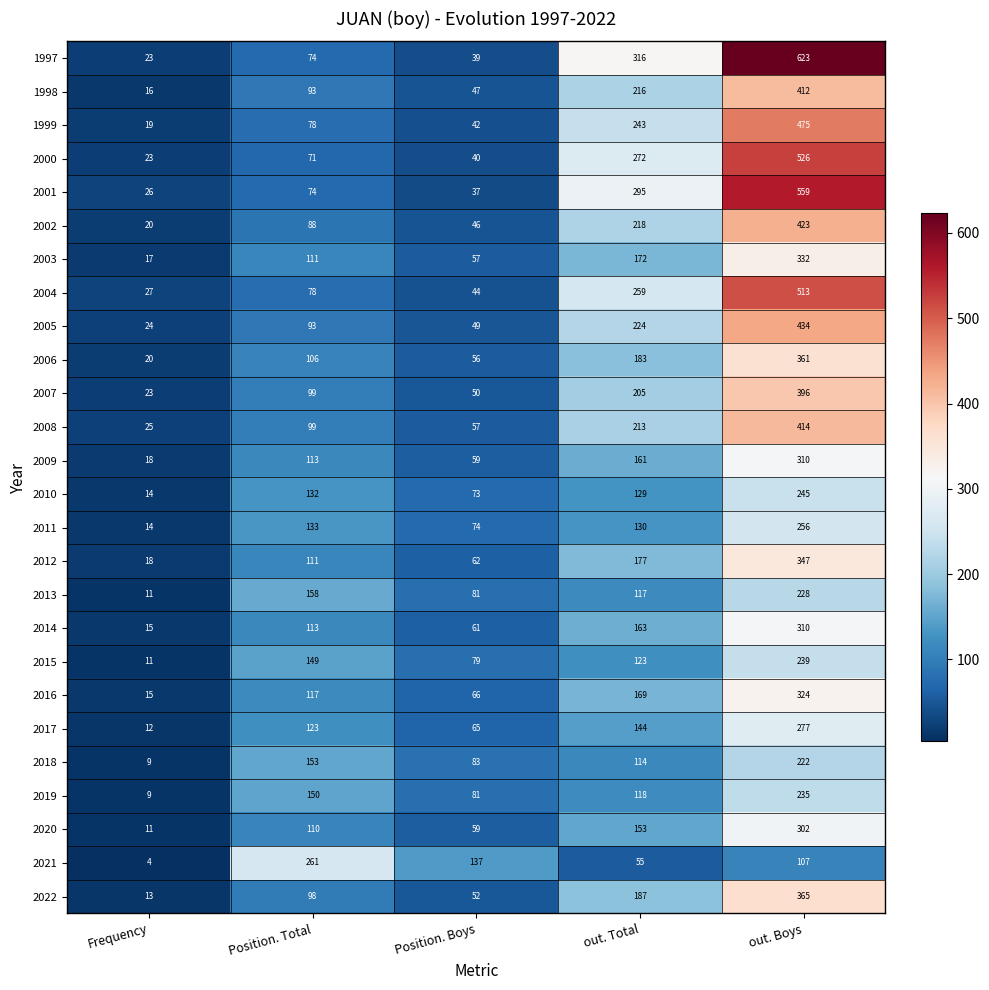

The 2000 series shows 19 at Position. Boys. True or false?

False